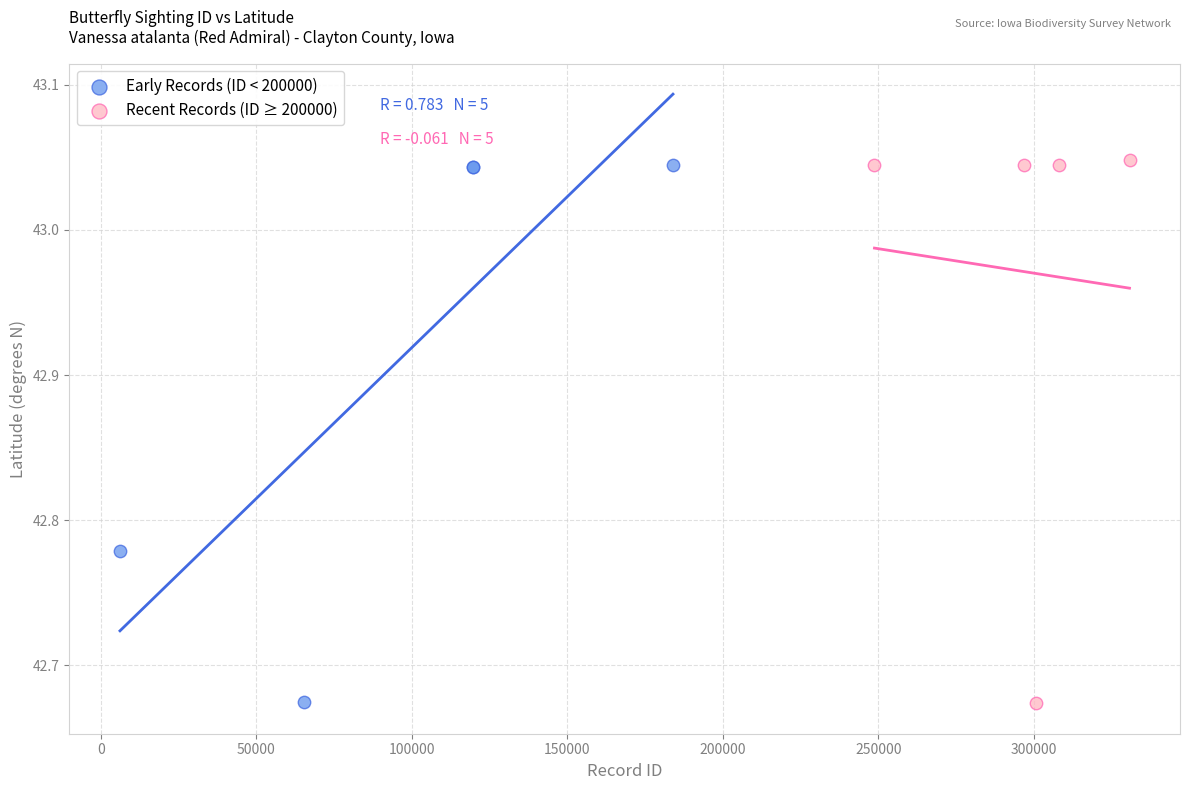

What are all the series names shown in the legend?

Early Records (ID < 200000), Recent Records (ID ≥ 200000)